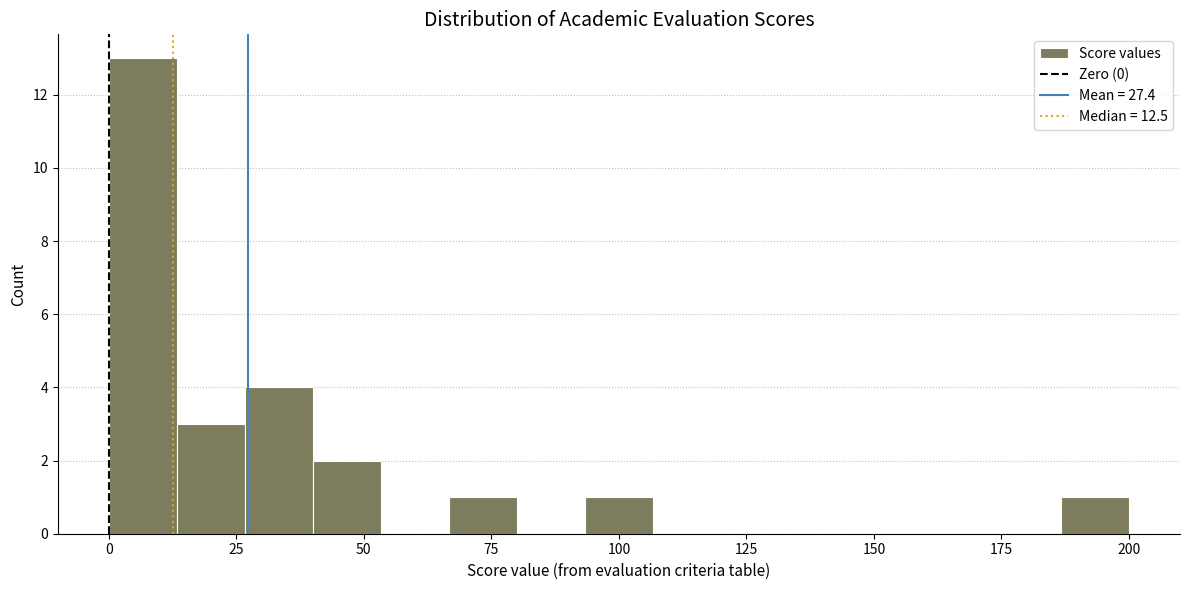

Around what value on the x-axis is the tallest bar? Give the approximate position of its centre, as read against the axis.

5